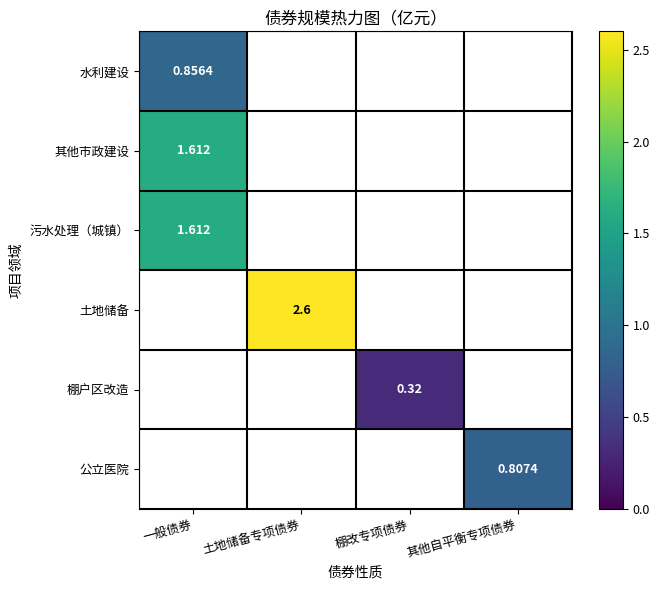

What is the spread (max minus min) of values at 棚改专项债券?

0.3